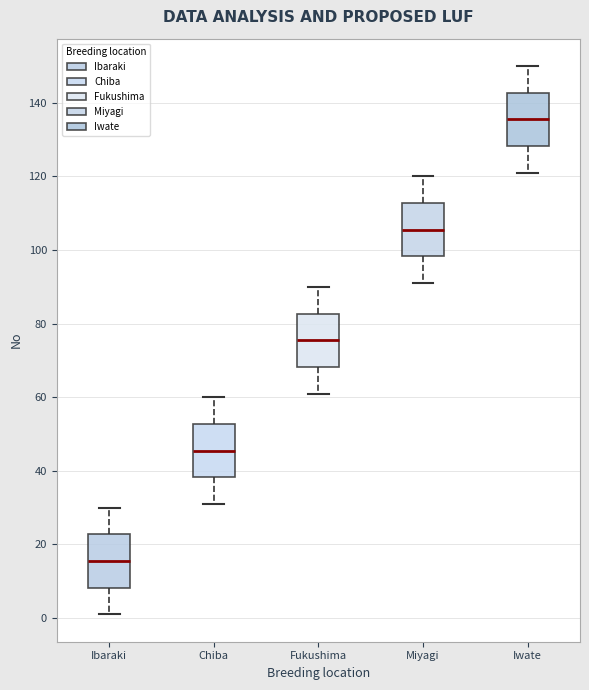

Reading left to right, read every box against the y-axis: the position of its median line, the range the box covers, and the ends of its whiskers. The values are not printed on the chart, so give them approximately, as read against the axis.

Ibaraki: median 16, box 8 to 22, whiskers 2 to 30
Chiba: median 46, box 38 to 52, whiskers 32 to 60
Fukushima: median 76, box 68 to 82, whiskers 62 to 90
Miyagi: median 106, box 98 to 112, whiskers 92 to 120
Iwate: median 136, box 128 to 142, whiskers 122 to 150